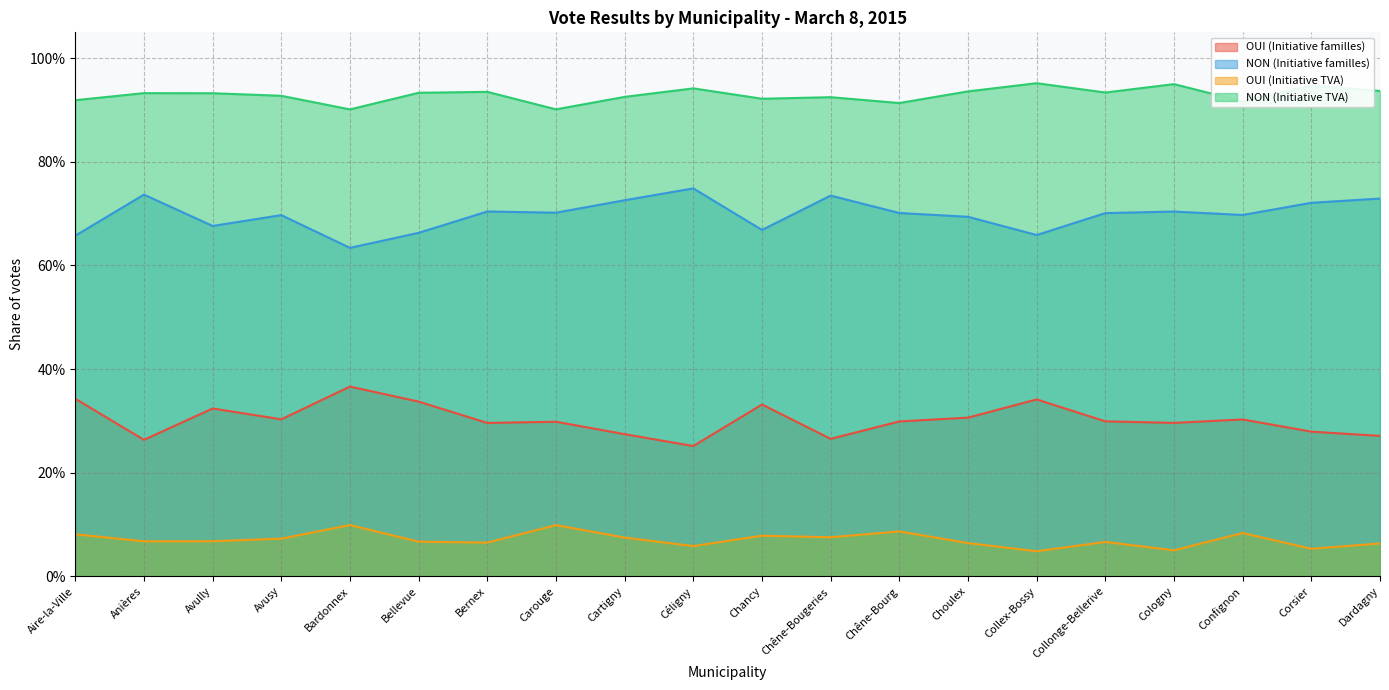

In NON (Initiative TVA), how many points are lower than both neighbors (excluding endpoints)?

6